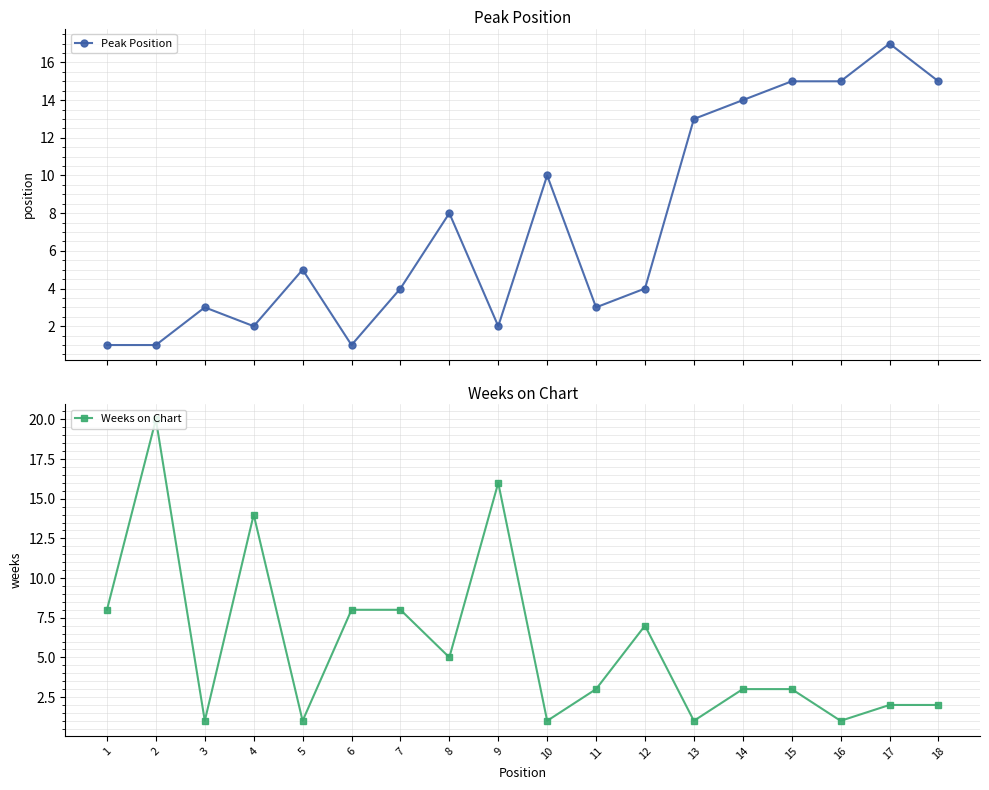

Reading right to left, list all the values displayed in this chart.

Peak Position: 15	17	15	15	14	13	4	3	10	2	8	4	1	5	2	3	1	1
Weeks on Chart: 2	2	1	3	3	1	7	3	1	16	5	8	8	1	14	1	20	8